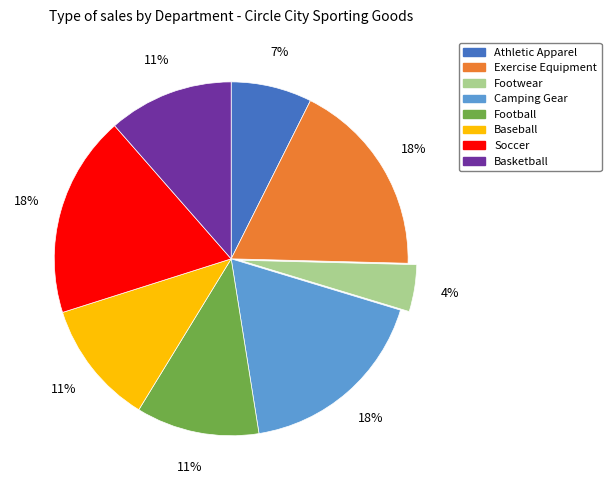

Does any single category account for the majority?

No